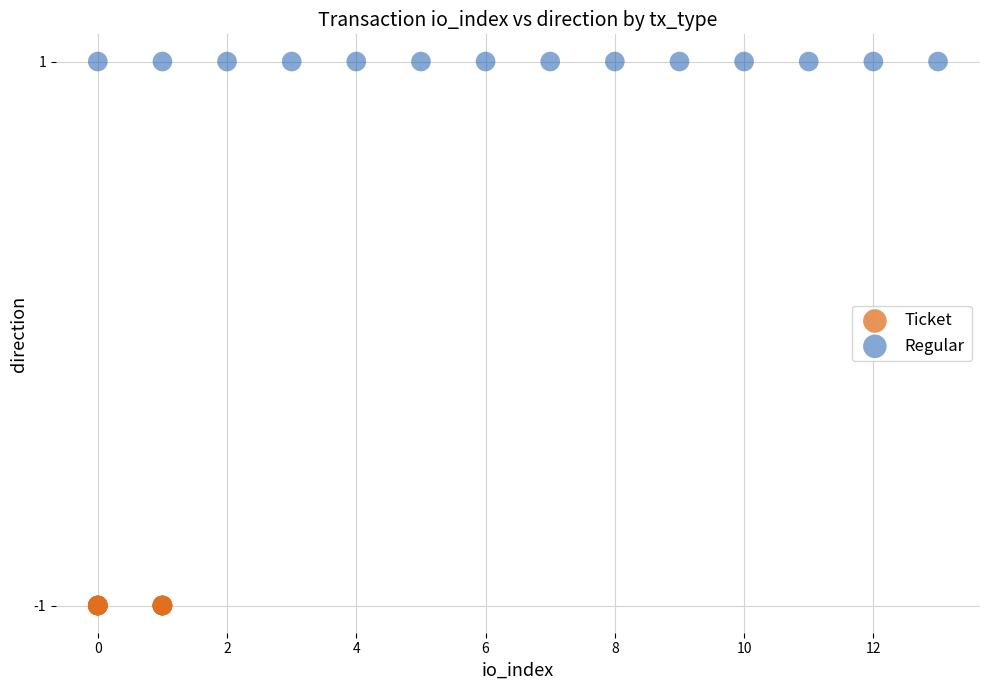

Which series reaches the maximum Y coordinate?

Regular